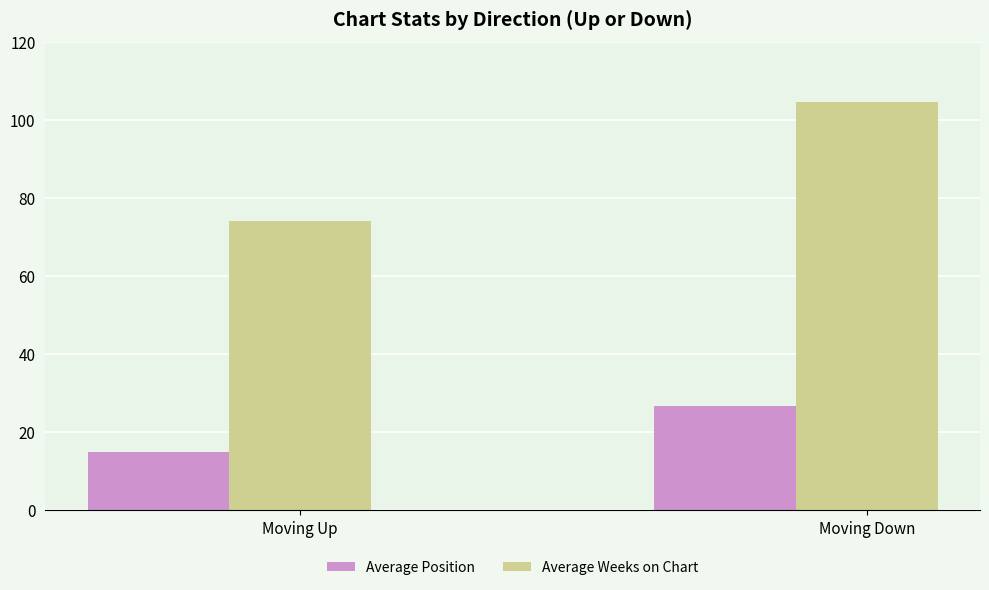

At which category is the sum across all series the highest?

Moving Down